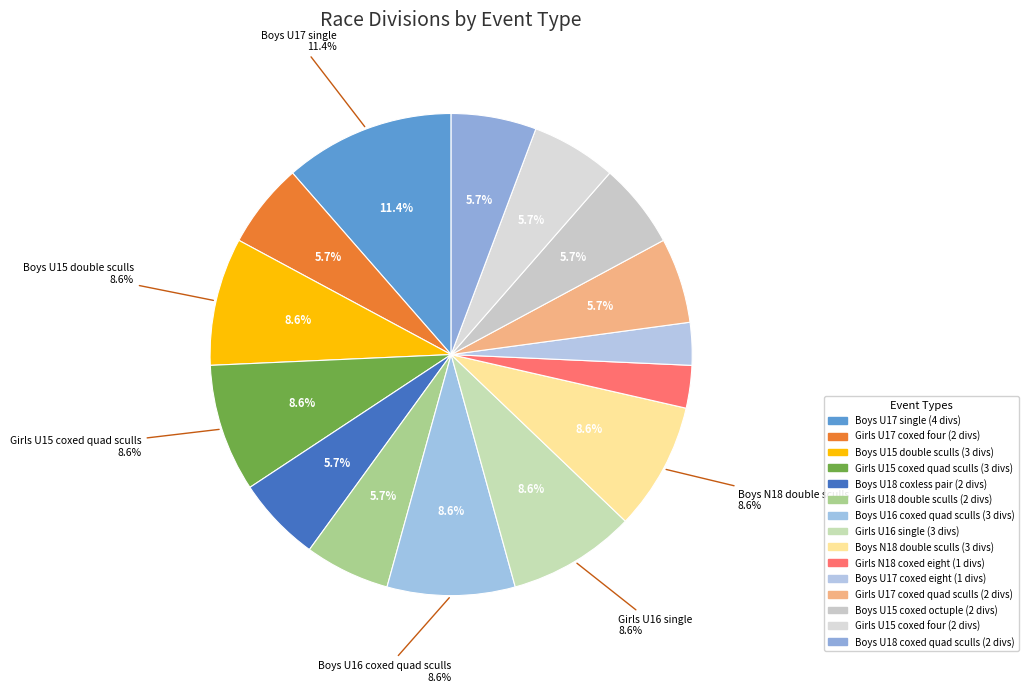

Is it true that Boys U18 coxed quad sculls is 18% of the pie?

False